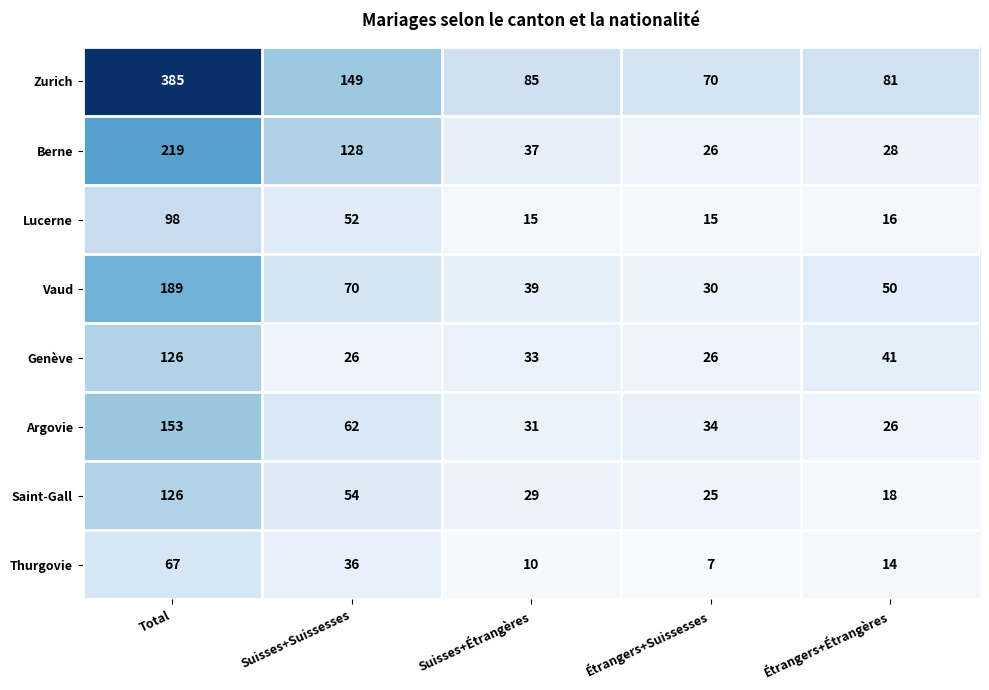

Where is Vaud nearest to the value 109?

Suisses+Suissesses